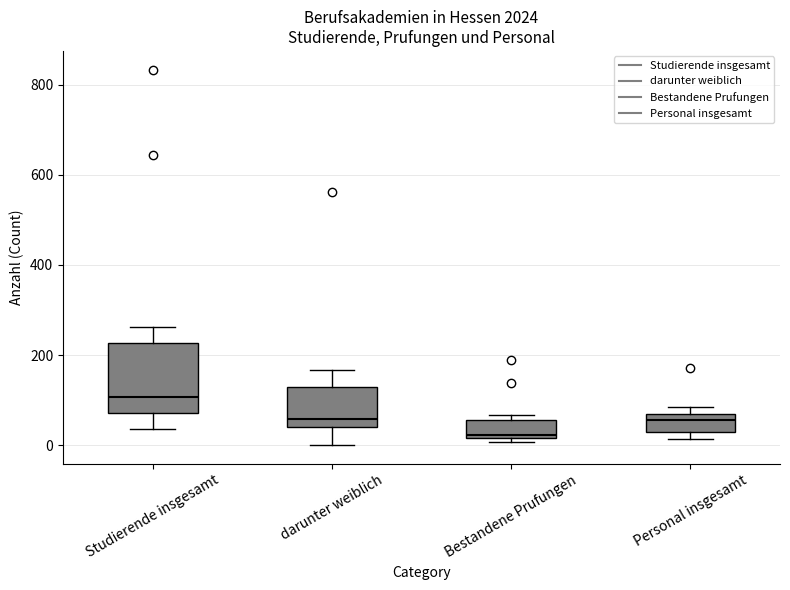

Which box is the tallest, from its lower edge to its upper edge?

Studierende insgesamt